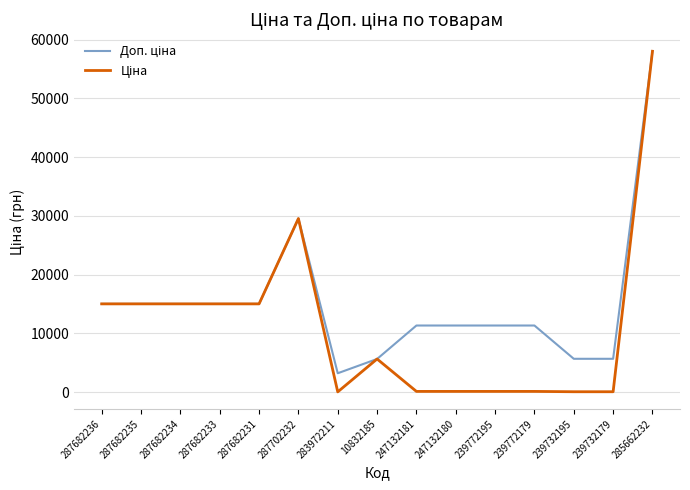

What is the maximum value shown in the chart?

58037.0